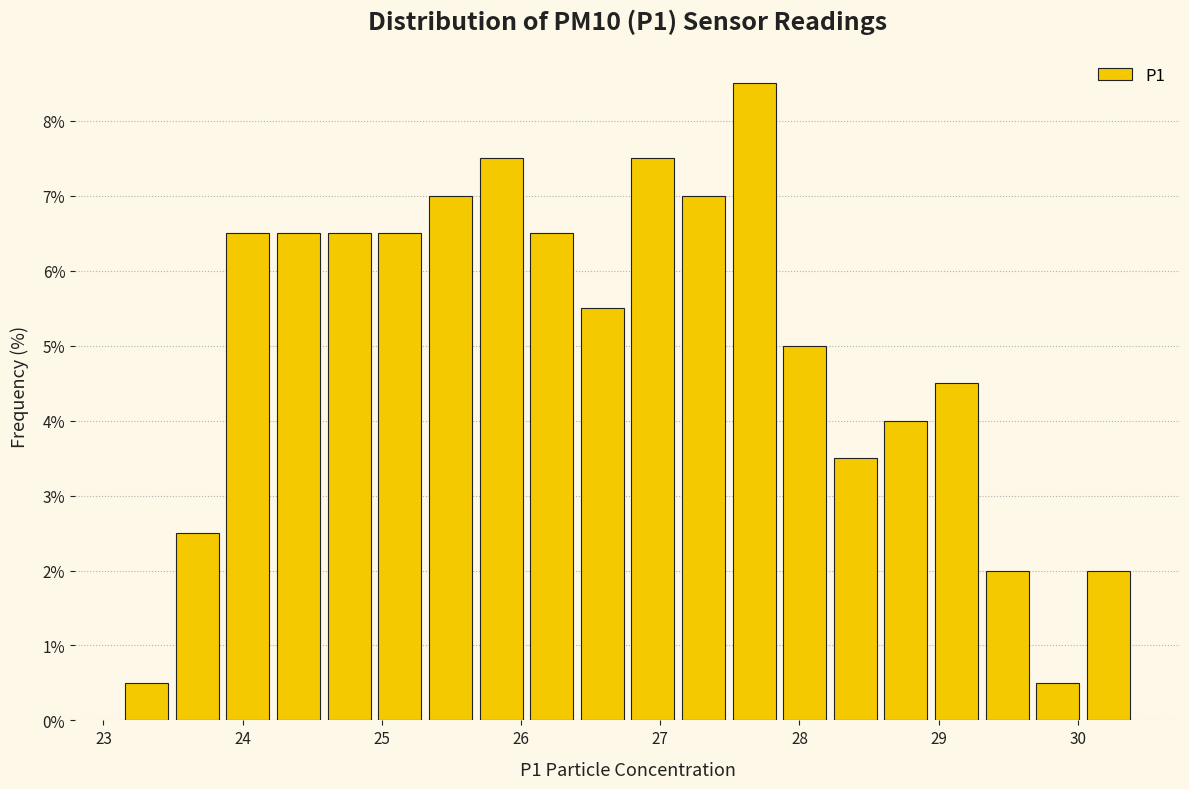

Around what value on the x-axis is the tallest bar? Give the approximate position of its centre, as read against the axis.

27.7